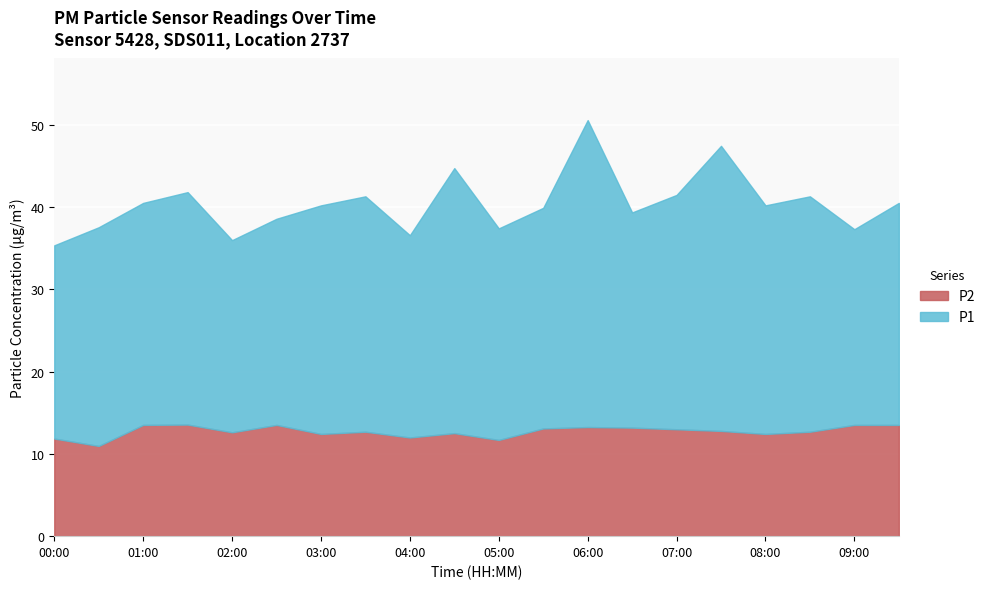

Which series has the largest total across all categories?

P1